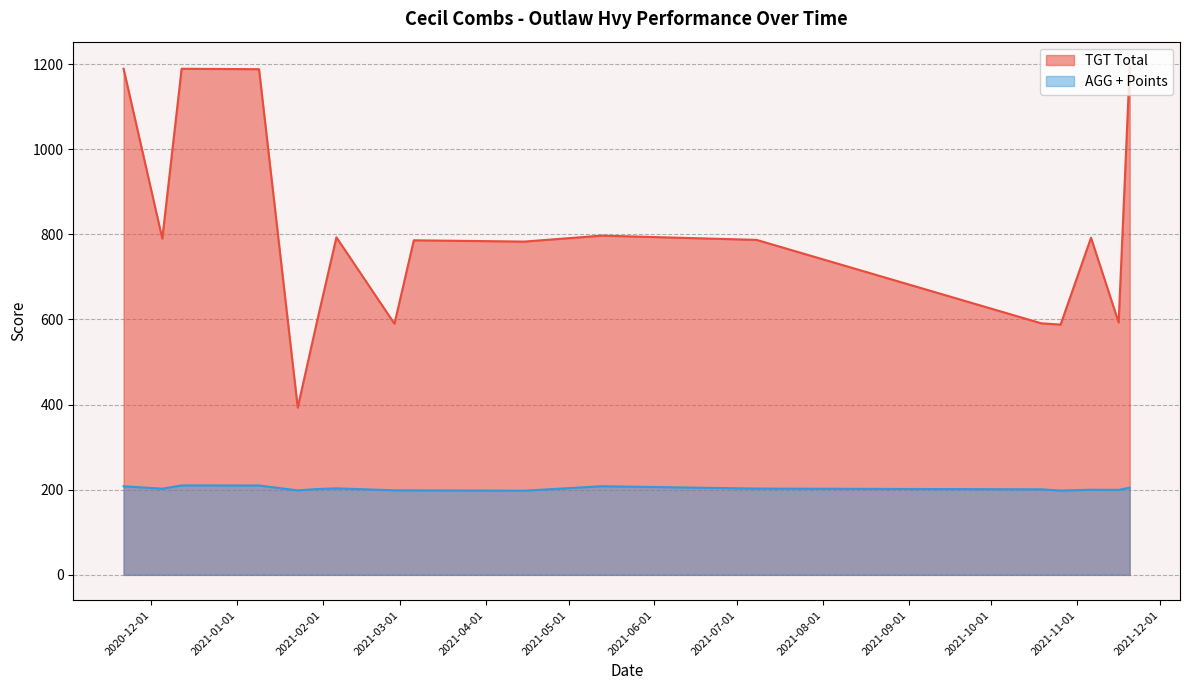

At which category is the sum across all series the highest?

2020-12-12